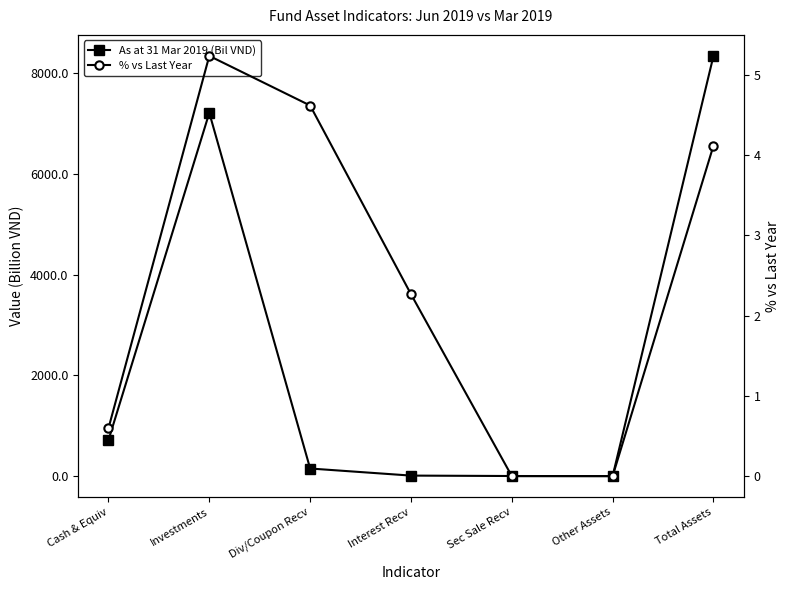

What are all the series names shown in the legend?

As at 31 Mar 2019 (Bil VND), % vs Last Year